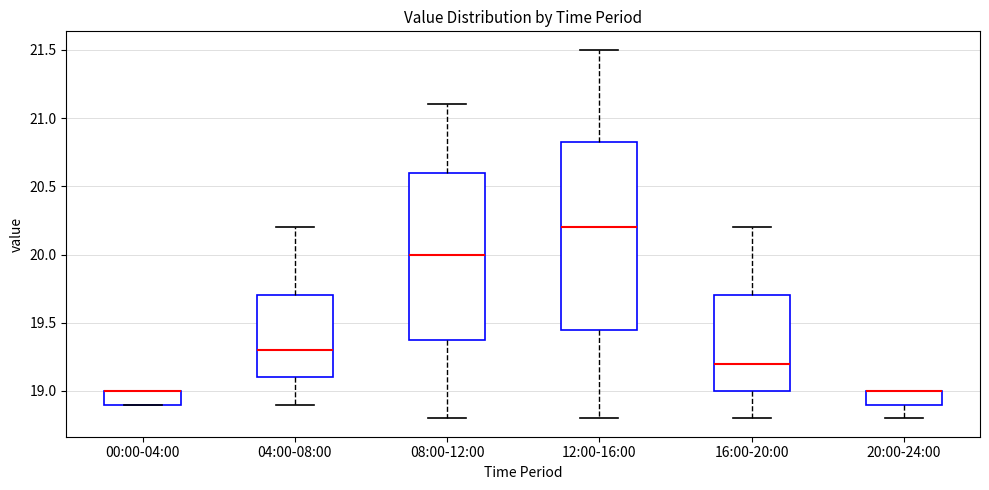

Comparing the boxes themselves (not the whiskers), which one is the tallest?

12:00-16:00